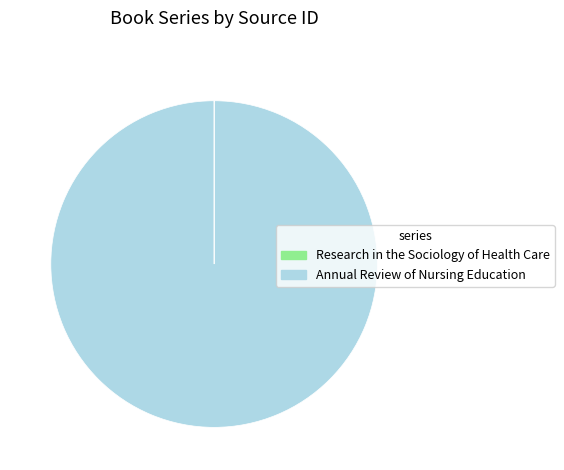

Which category accounts for the majority?

Annual Review of Nursing Education